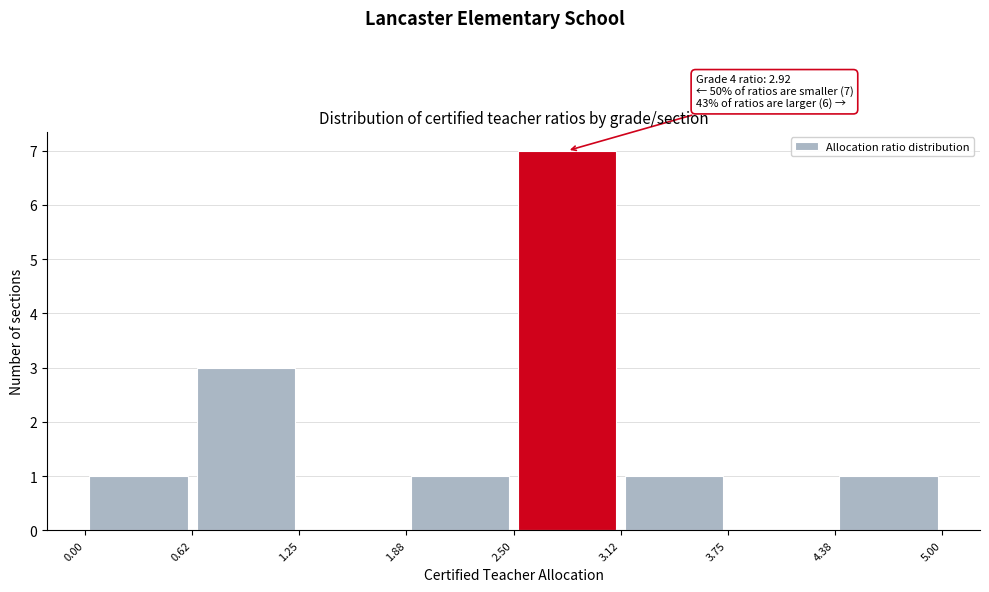

Over which range of the x-axis is the bar tallest?

2.50 to 3.12